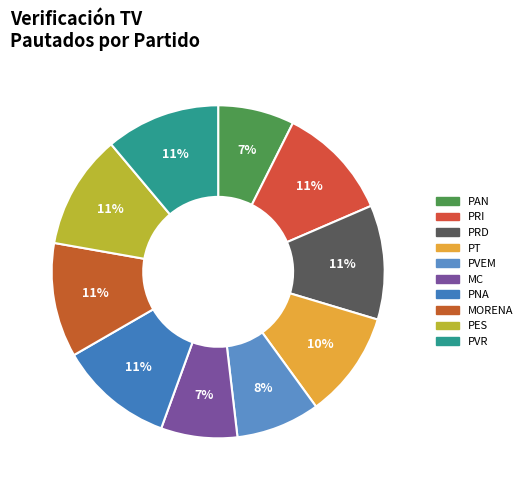

Is there any slice that represents more than half of the pie?

No